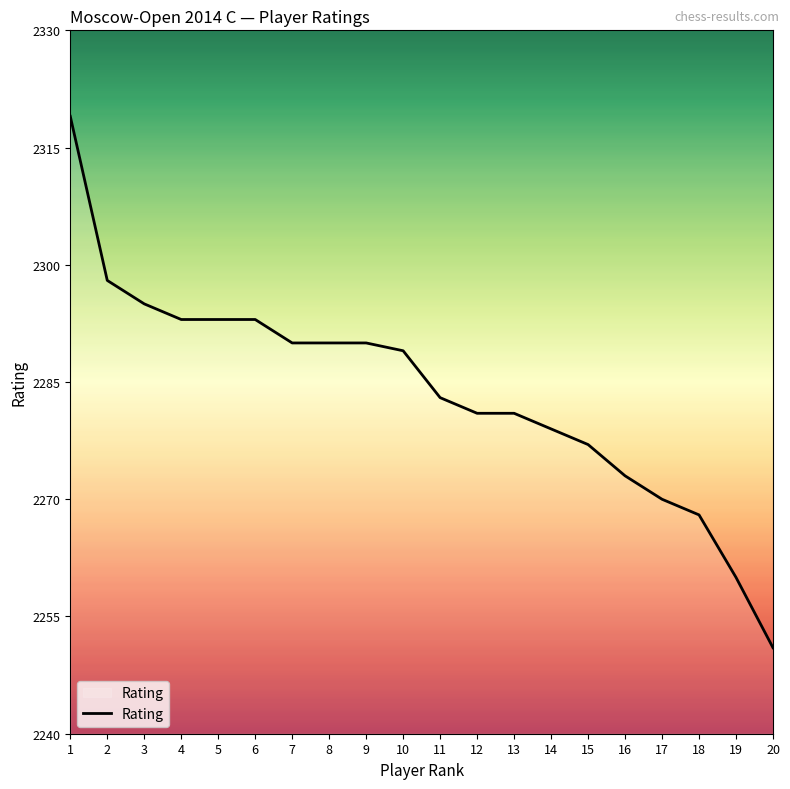

What is the difference between the maximum and minimum values?

68